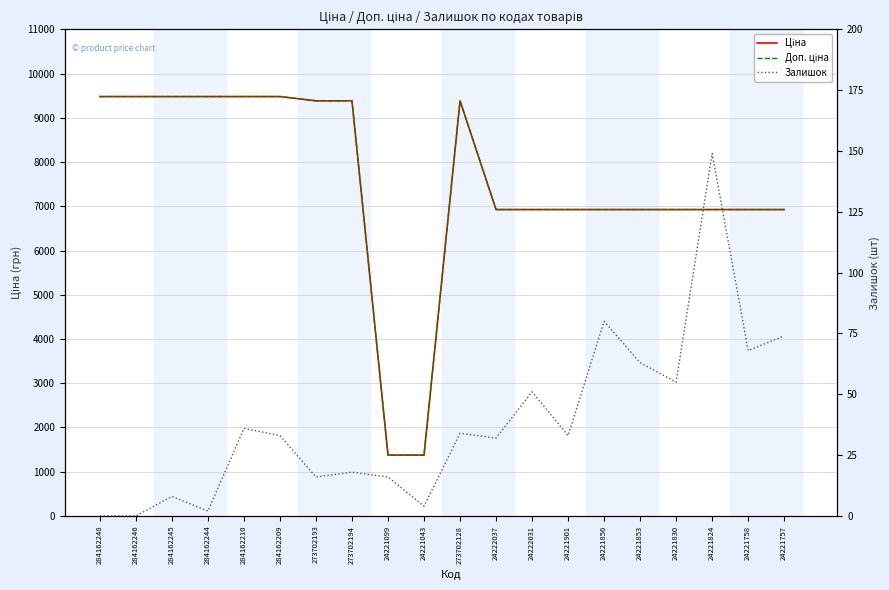

Which series has the largest total across all categories?

Ціна